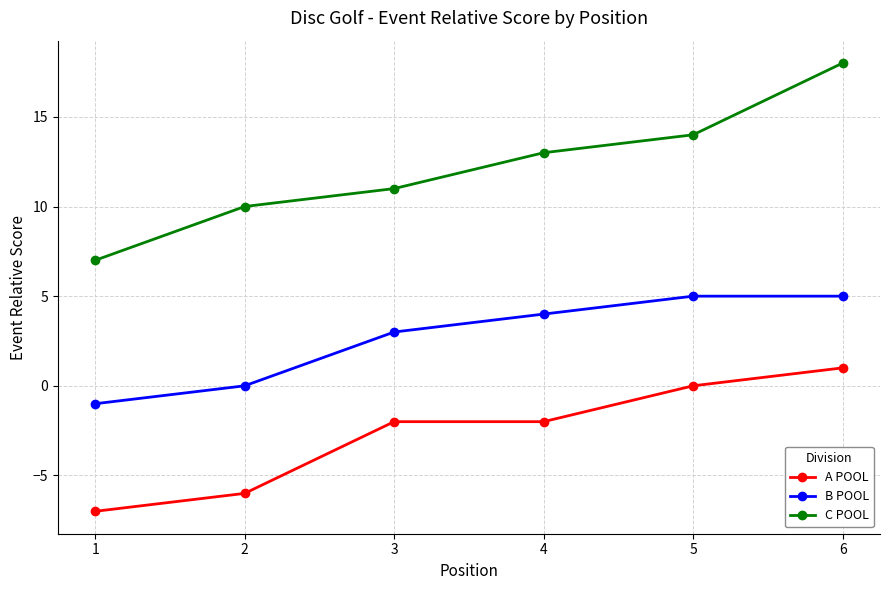

How many lines are shown in the chart?

3